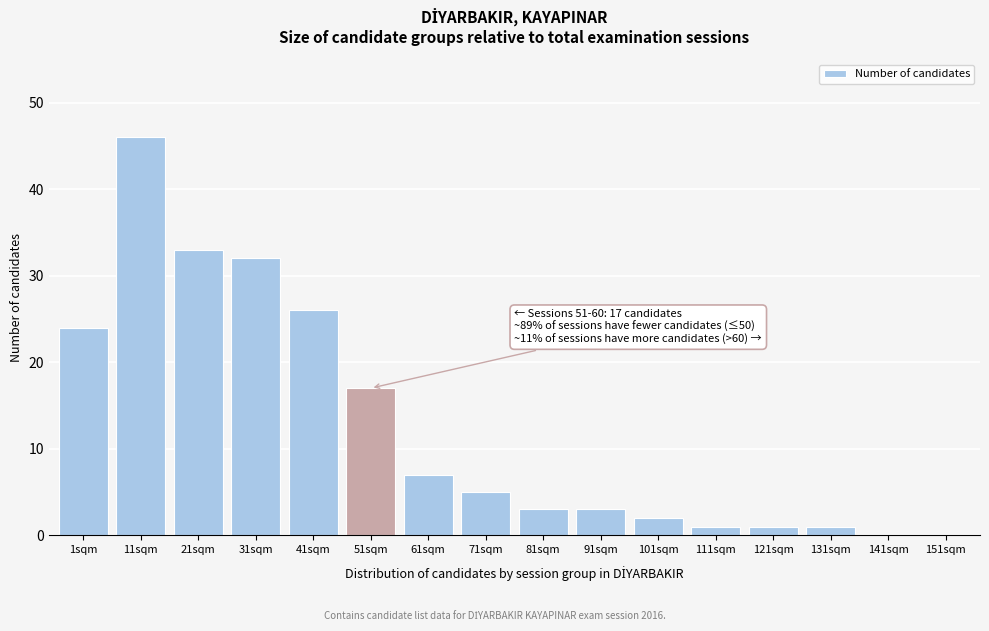

Reading right to left, what are all the values shown in this chart?

151sqm=0	141sqm=0	131sqm=1	121sqm=1	111sqm=1	101sqm=2	91sqm=3	81sqm=3	71sqm=5	61sqm=7	51sqm=17	41sqm=26	31sqm=32	21sqm=33	11sqm=46	1sqm=24